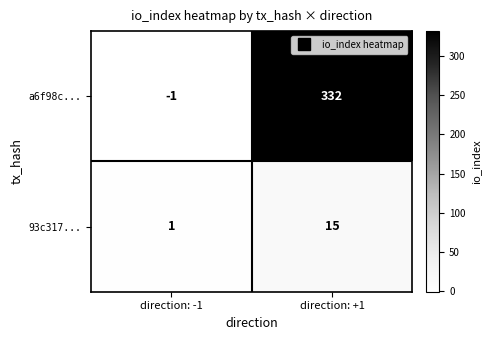

Rank the series by their average value, from lowest to highest.

93c317..., a6f98c...